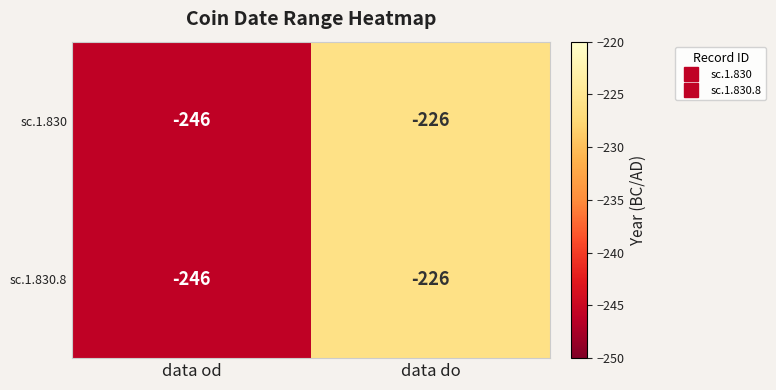

What is the sum of all sc.1.830.8 values?

-472